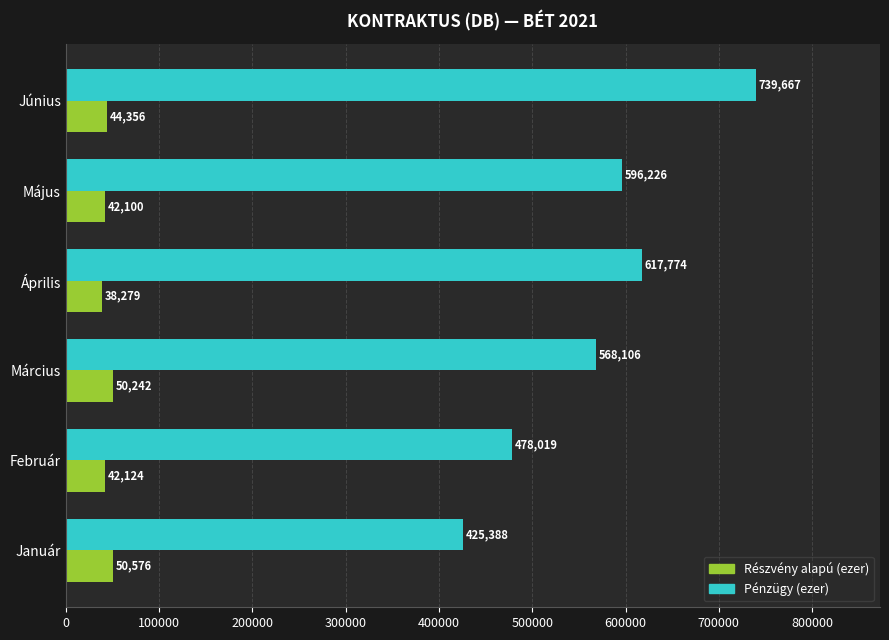

At how many categories does at least one series exceed 245007?

6